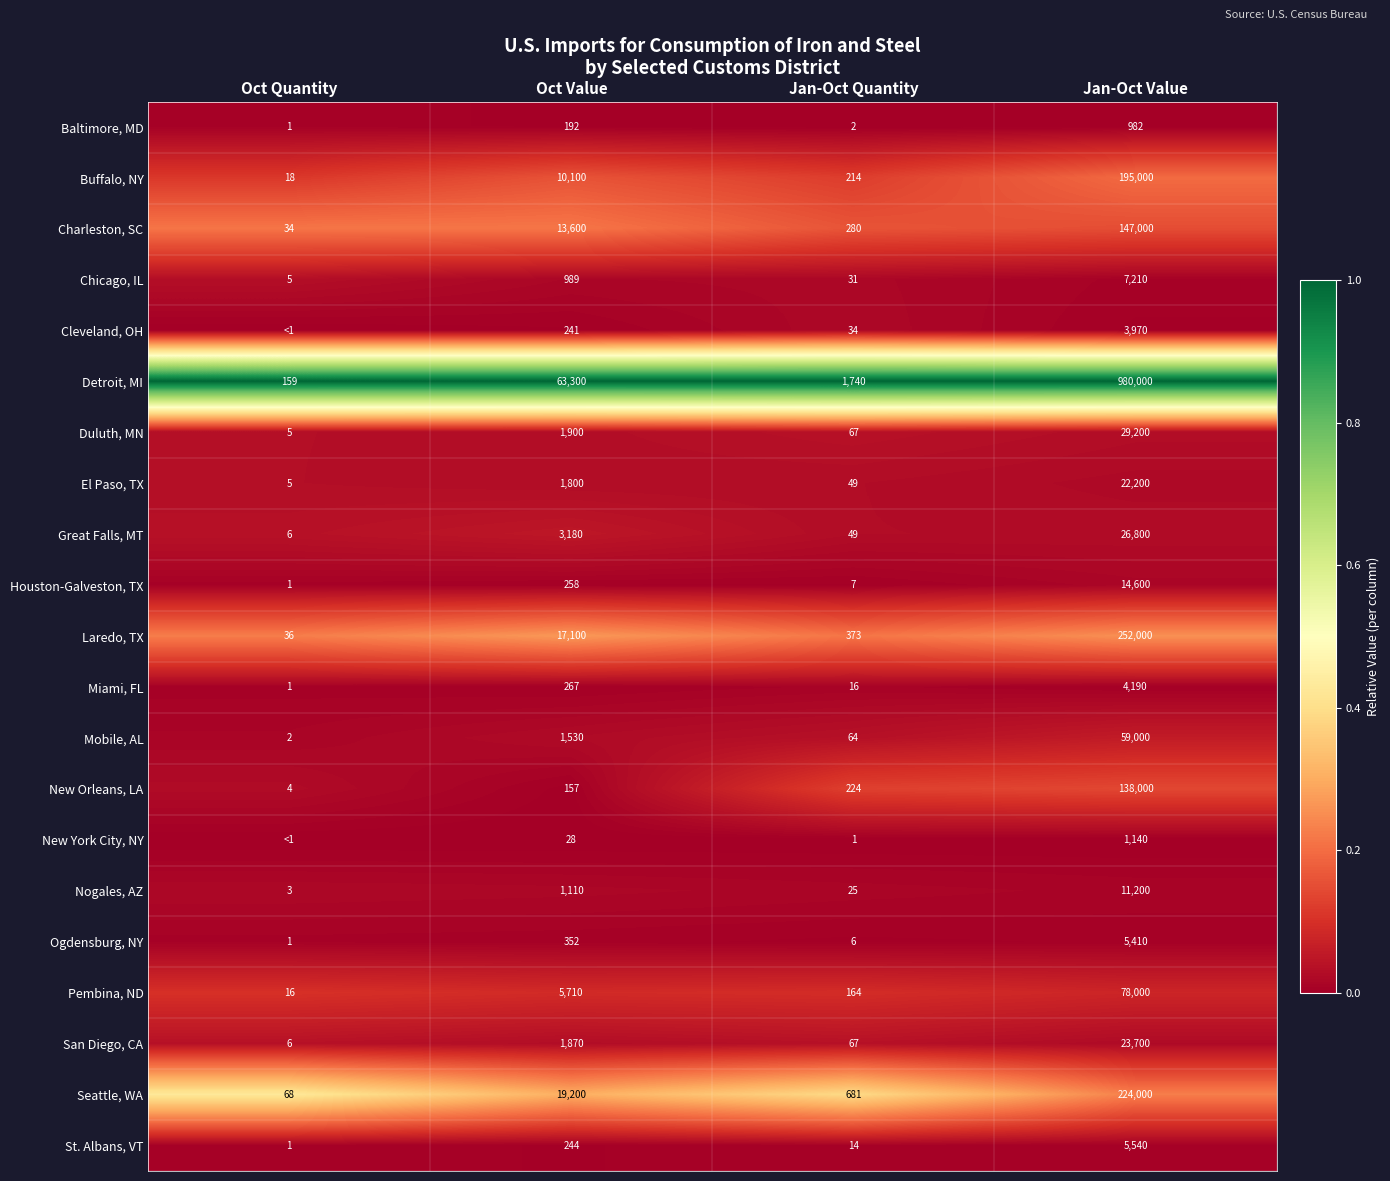

What is the total value across all series at Oct Value?

143128